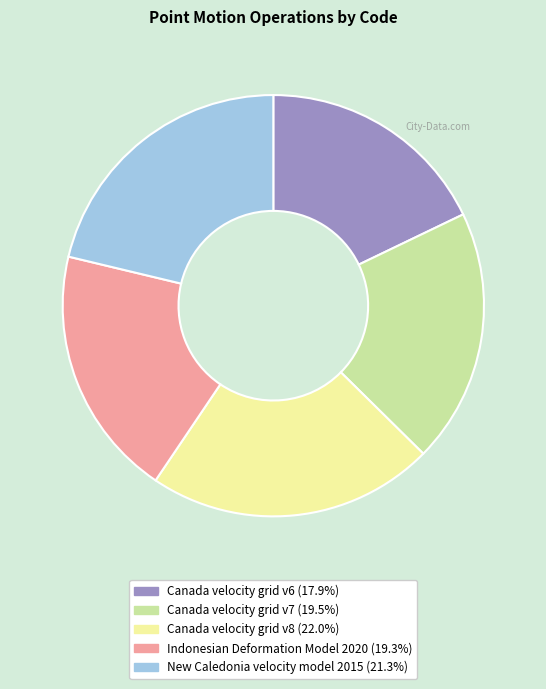

What is the ratio of the value at New Caledonia velocity model 2015 (21.3%) to the value at Canada velocity grid v8 (22.0%)?

1.0